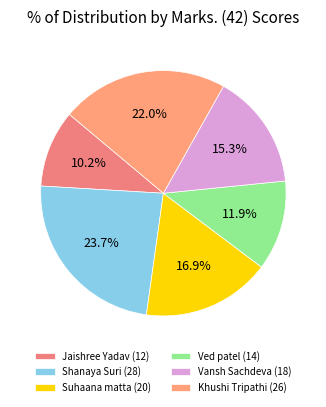

Does any single category account for the majority?

No